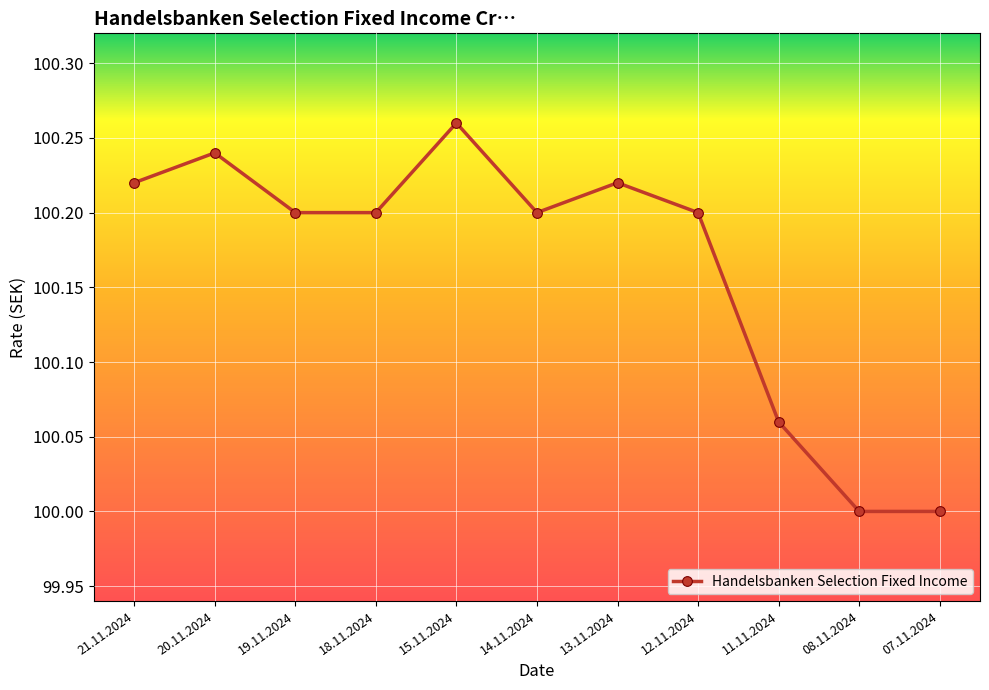

What position from the left is 11.11.2024?

9